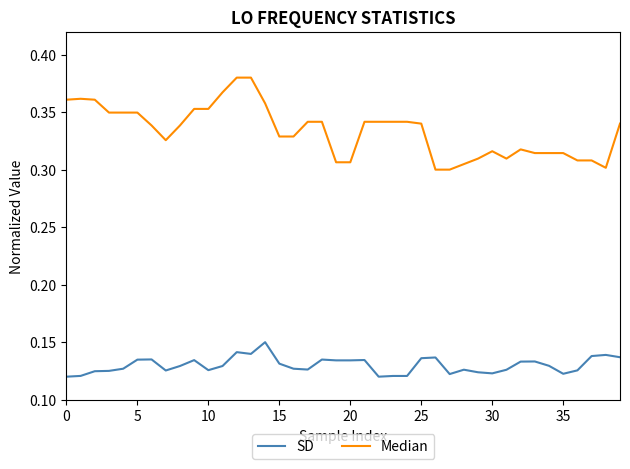

Which series has the widest spread of values?

Median